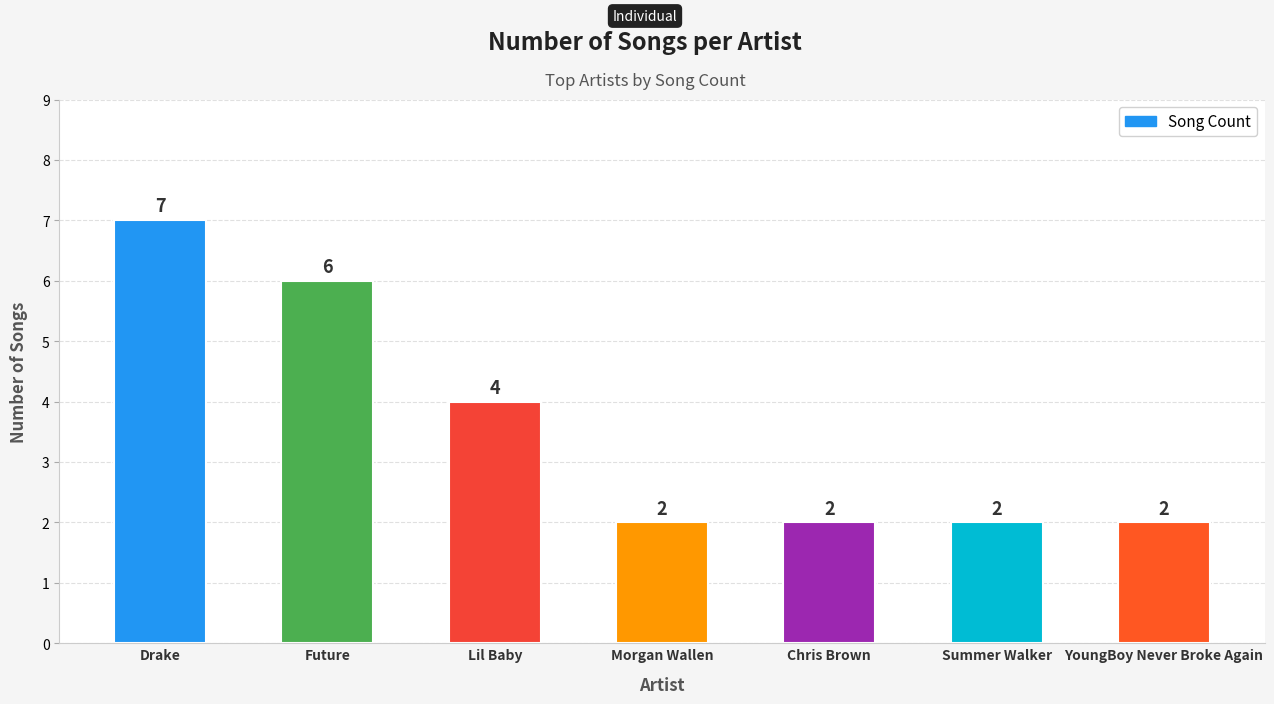

What is the difference between the maximum and minimum values?

5